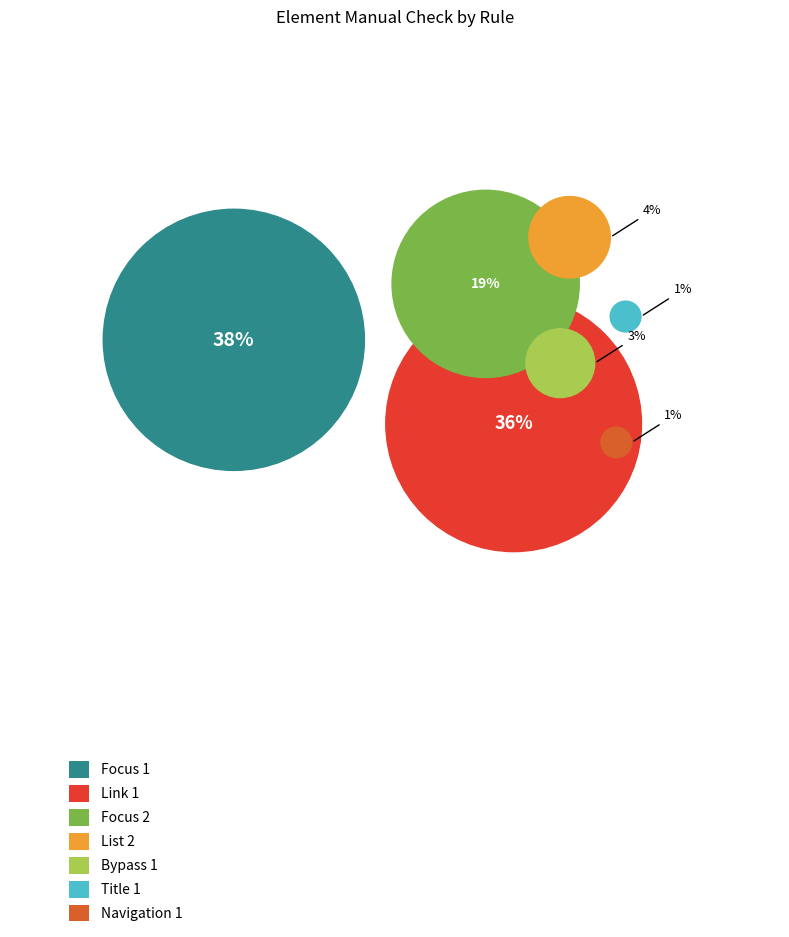

To the nearest percent, what is the average slice percentage?

14%